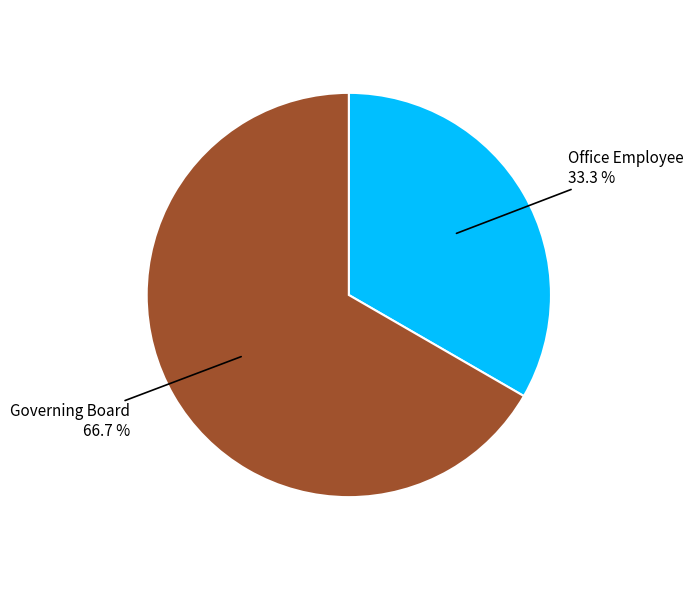

Does any single category account for the majority?

Yes